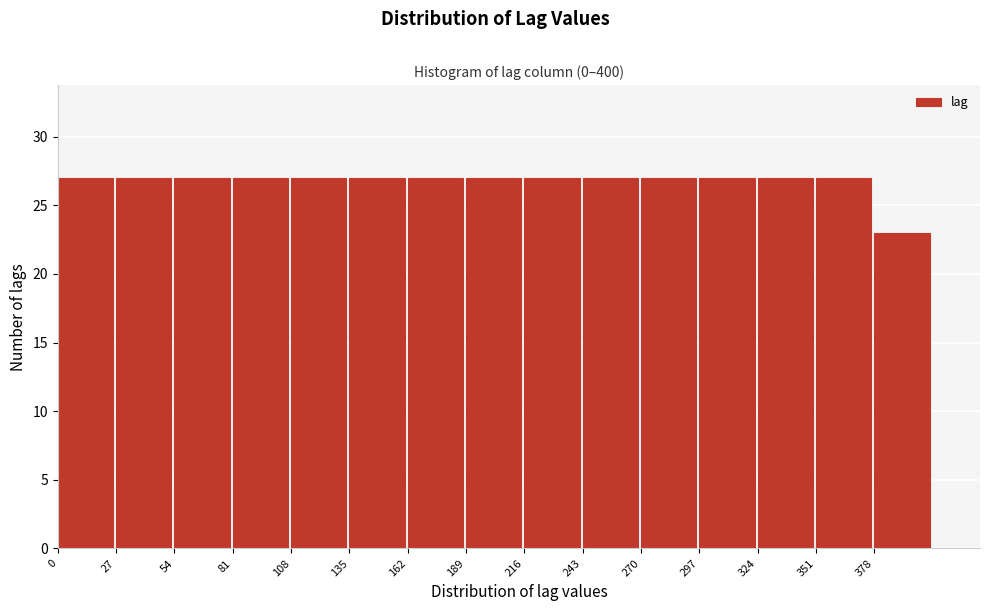

How tall is the bar that spans 189 to 216 on the x-axis? Neither the bar edges nor the heights are printed on the chart, so give them approximately, as read against the axes.

27